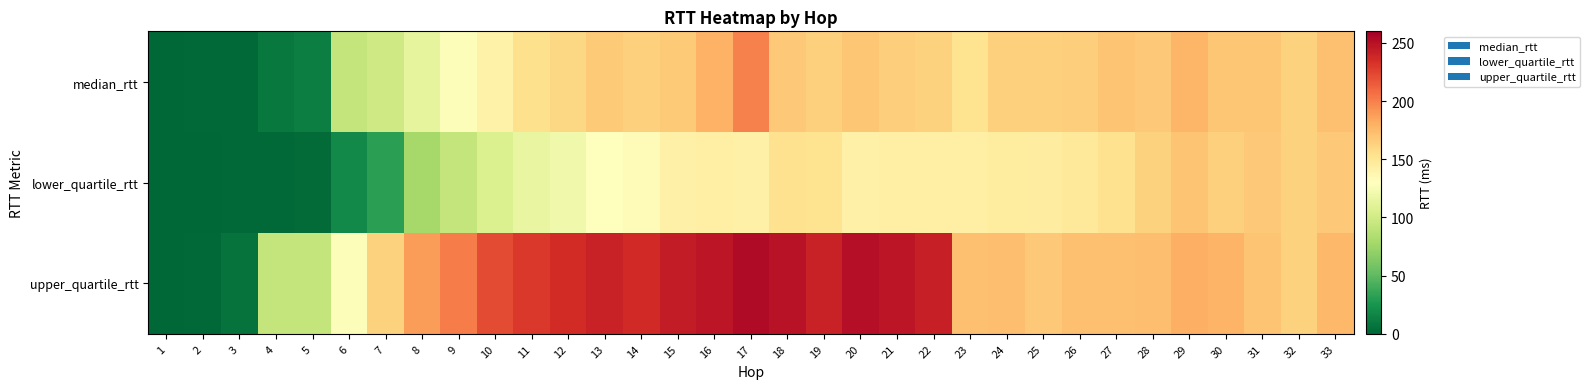

Reading right to left, extract all data points from this chart.

median_rtt: 33=172.0	32=163.1	31=169.1	30=169.0	29=177.1	28=168.0	27=169.8	26=165.5	25=164.1	24=164.4	23=152.7	22=163.2	21=165.5	20=168.8	19=163.8	18=167.6	17=199.4	16=179.1	15=167.5	14=163.5	13=166.7	12=160.2	11=154.6	10=140.2	9=127.5	8=113.1	7=99.4	6=93.2	5=12.9	4=9.8	3=1.3	2=1.1	1=0.6
lower_quartile_rtt: 33=168.2	32=163.1	31=168.1	30=163.7	29=169.9	28=163.1	27=153.6	26=148.2	25=144.4	24=145.4	23=142.8	22=143.0	21=142.8	20=141.9	19=153.1	18=153.5	17=142.0	16=142.3	15=141.6	14=133.6	13=129.2	12=120.4	11=114.9	10=106.0	9=93.1	8=78.6	7=31.7	6=19.0	5=2.2	4=1.7	3=1.2	2=1.0	1=0.5
upper_quartile_rtt: 33=175.8	32=163.1	31=170.1	30=177.8	29=180.4	28=172.9	27=172.1	26=172.2	25=168.5	24=173.0	23=172.6	22=242.3	21=247.4	20=251.5	19=241.4	18=249.6	17=253.0	16=247.2	15=244.5	14=237.1	13=241.0	12=235.7	11=230.4	10=222.3	9=201.3	8=188.8	7=162.6	6=127.6	5=93.0	4=93.2	3=6.3	2=1.6	1=0.6